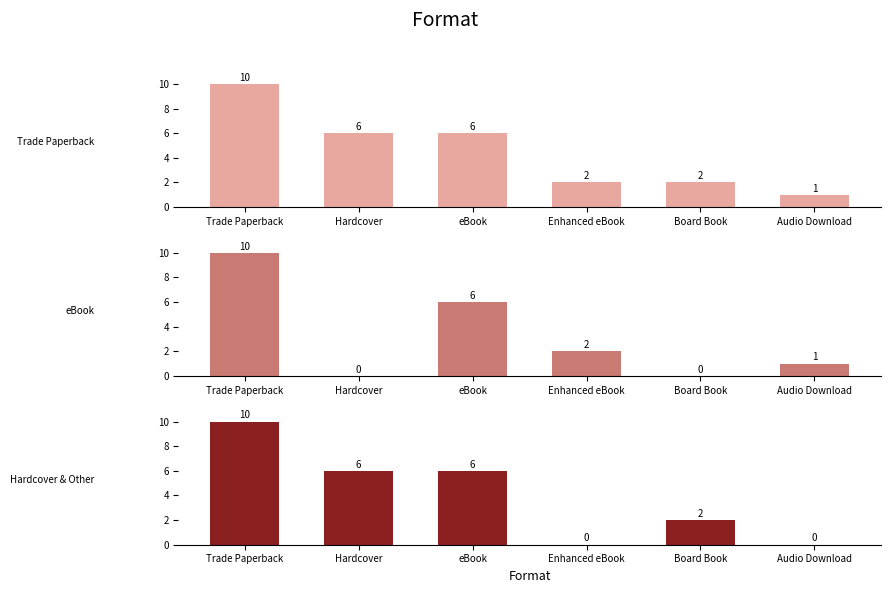

What is the sum of the eBook values at Board Book and eBook?

6